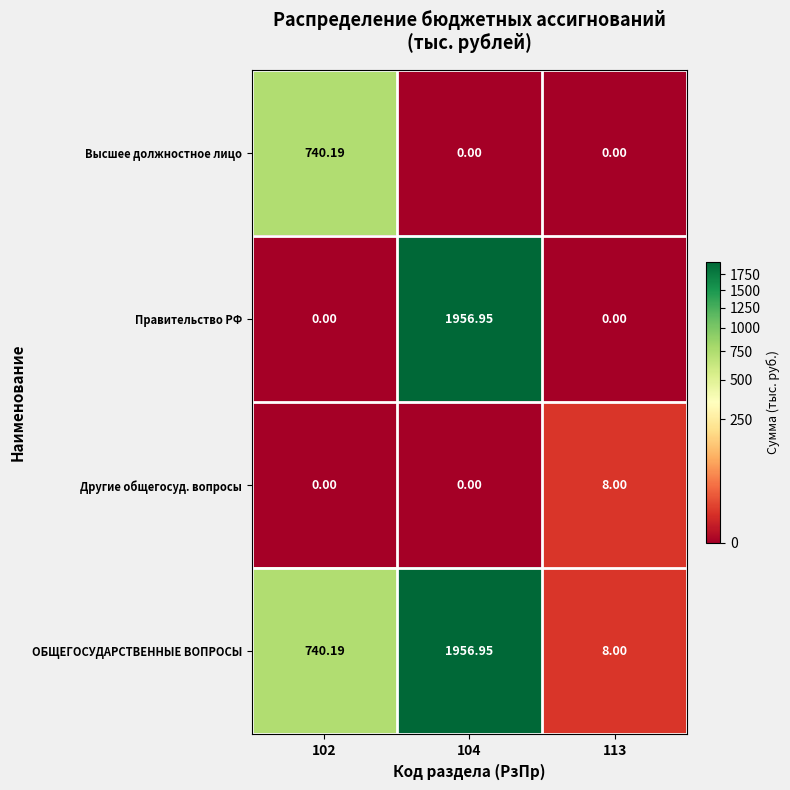

Rank the series by their average value, from highest to lowest.

ОБЩЕГОСУДАРСТВЕННЫЕ ВОПРОСЫ, Правительство РФ, Высшее должностное лицо, Другие общегосуд. вопросы